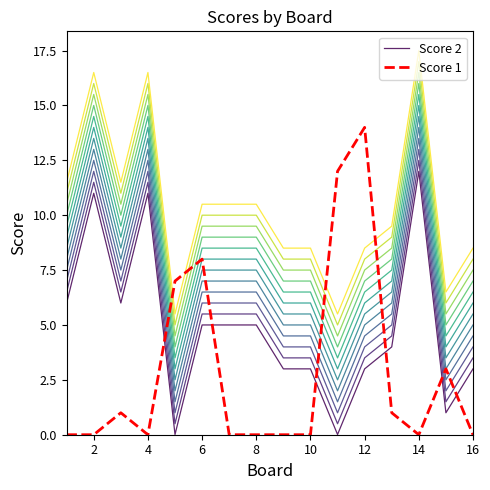

In Score 2, how many points are lower than both neighbors (excluding endpoints)?

4